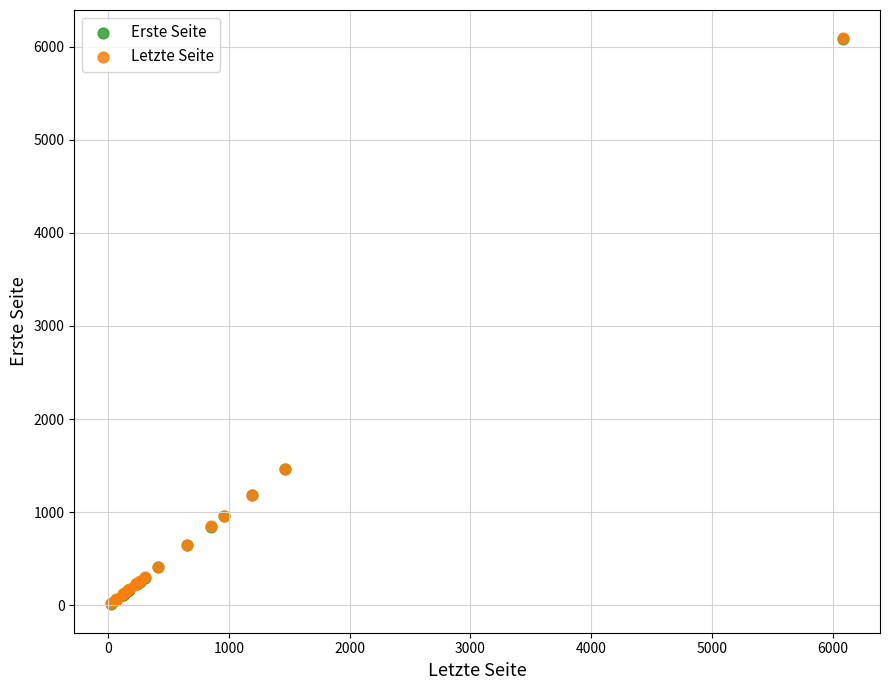

What are all the series names shown in the legend?

Erste Seite, Letzte Seite